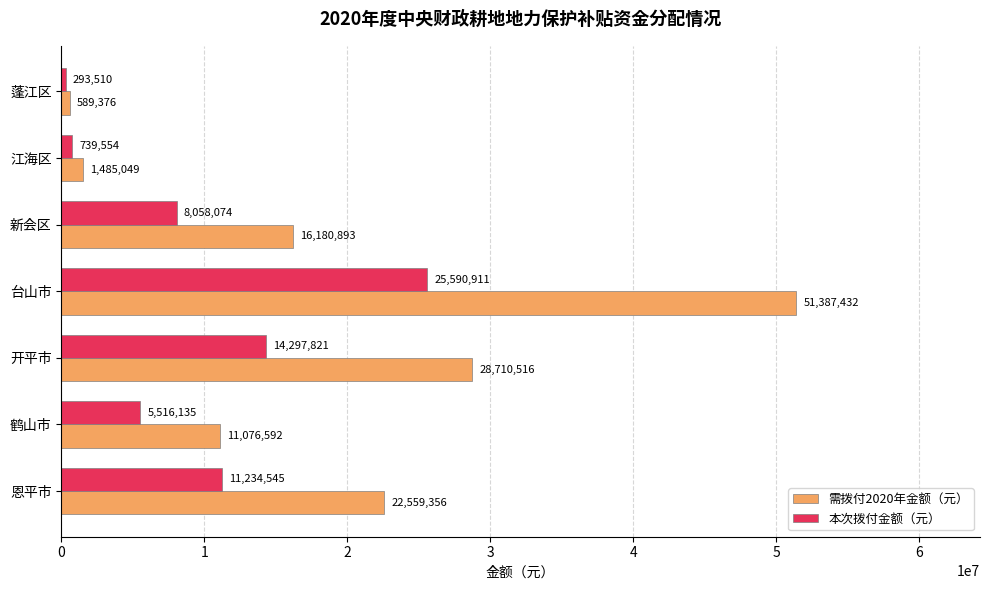

Which series changed the most between 江海区 and 新会区?

需拨付2020年金额（元）